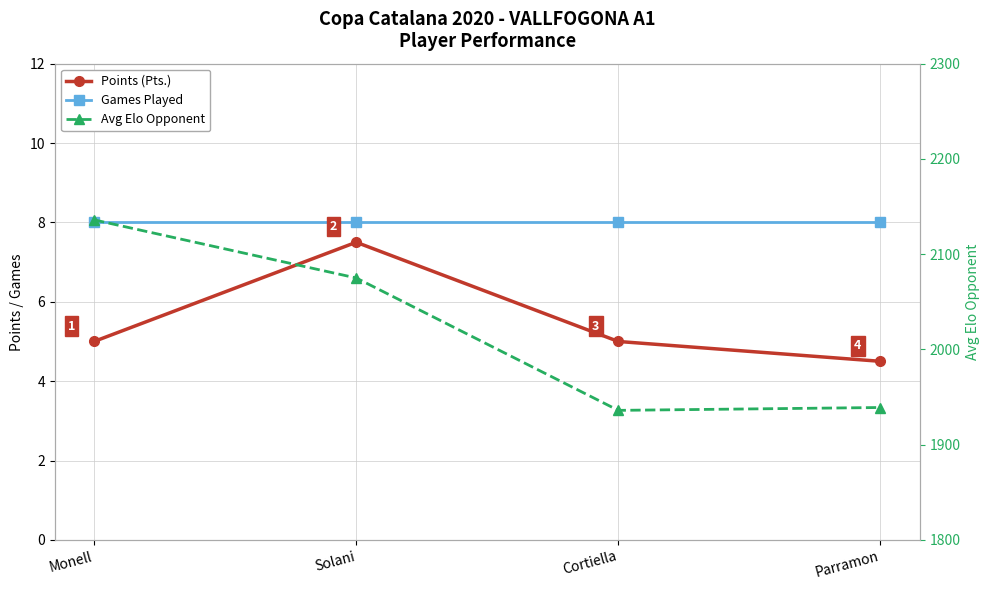

True or false: Points (Pts.) has more than 0 points higher than both neighbors.

True